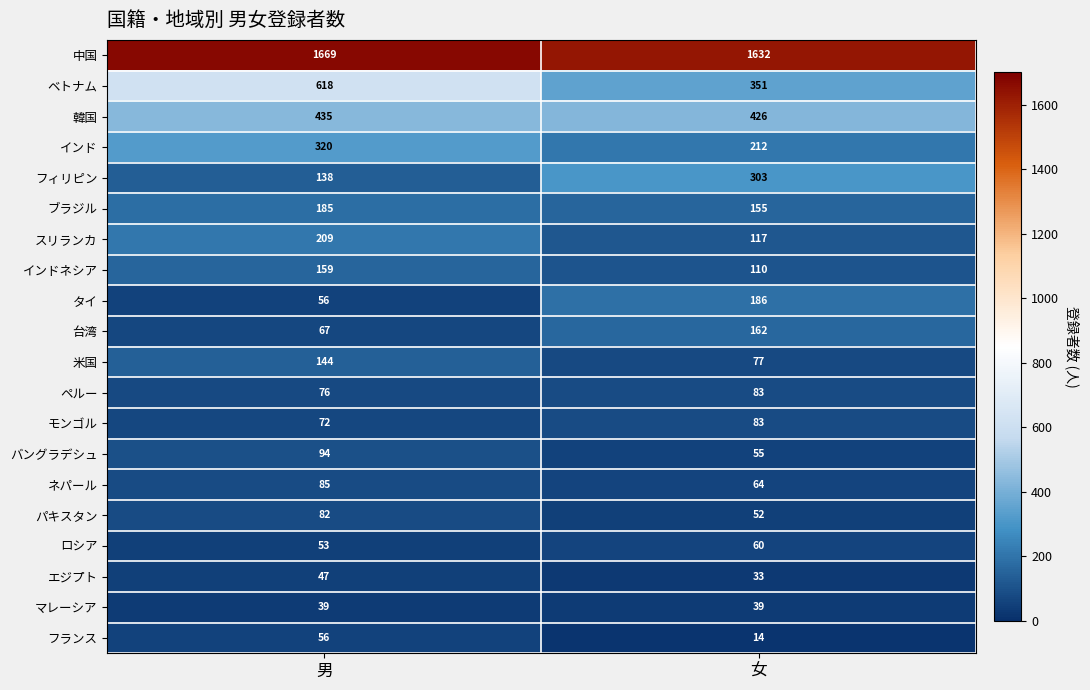

Which series changed the most between 男 and 女?

ベトナム